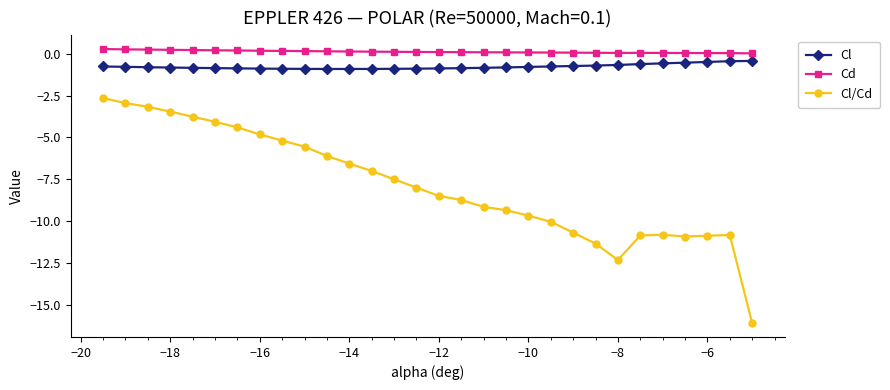

True or false: Cl and Cd cross at least once.

False